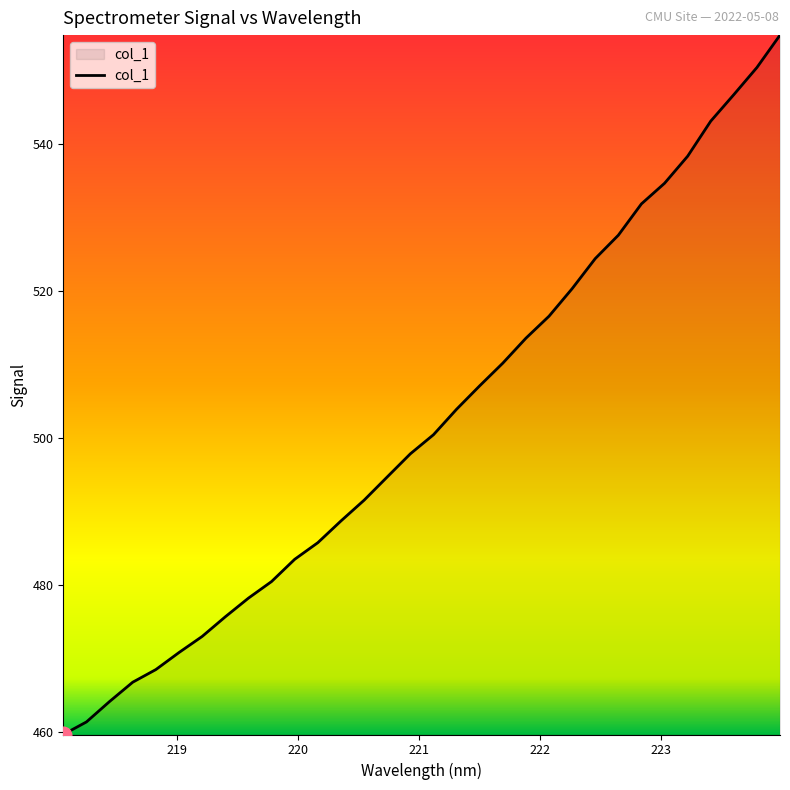

What is the minimum value shown in the chart?

459.7